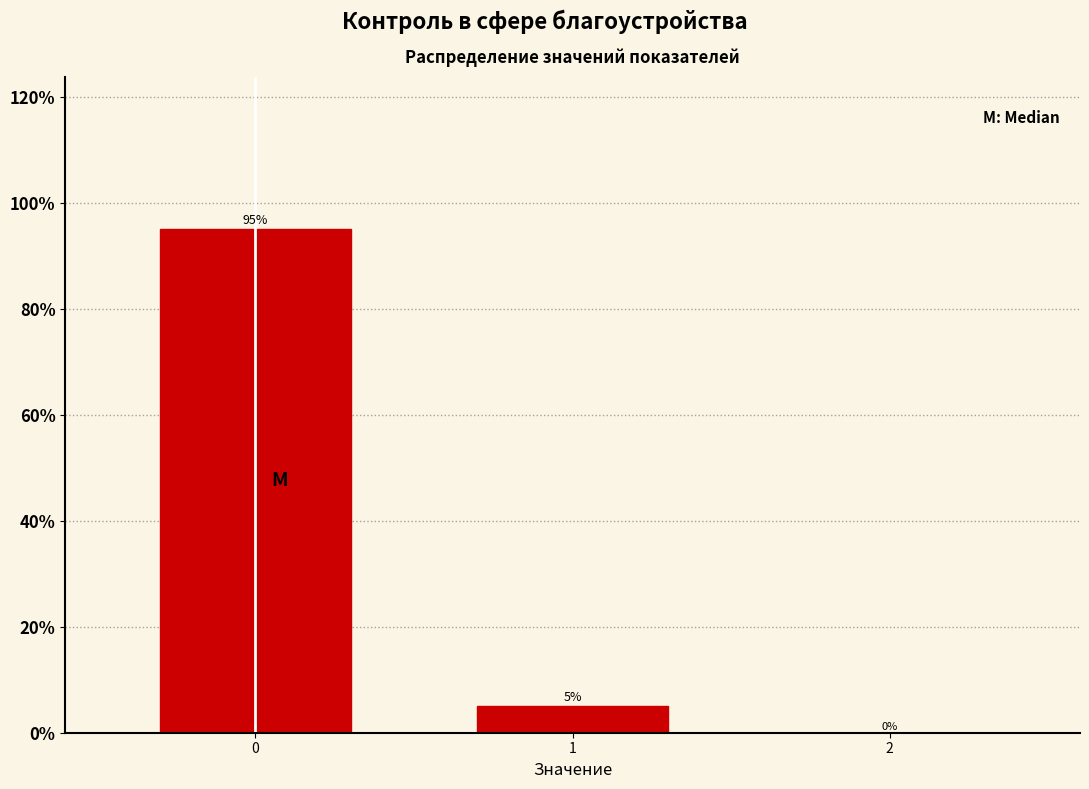

Reading left to right, what are all the values shown in this chart?

0=95	1=5	2=0